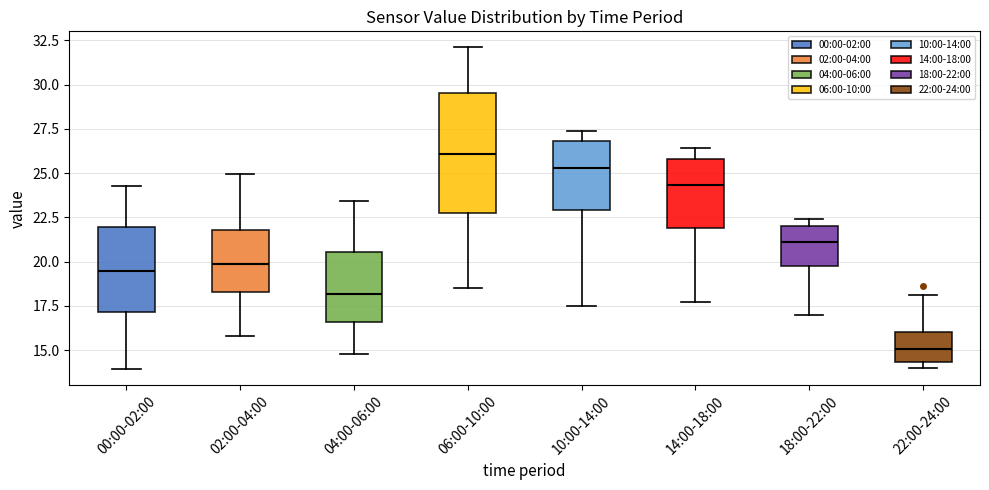

Which box's median line is the lowest?

22:00-24:00